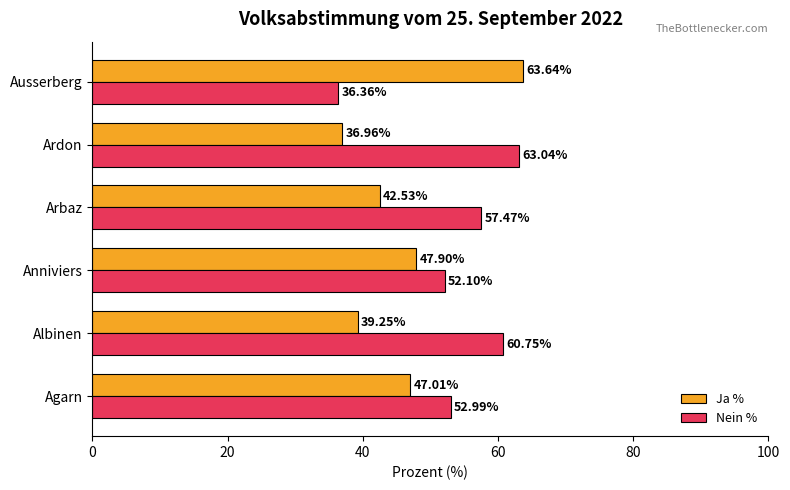

What is the difference between the Ja % values at Ausserberg and Albinen?

24.4